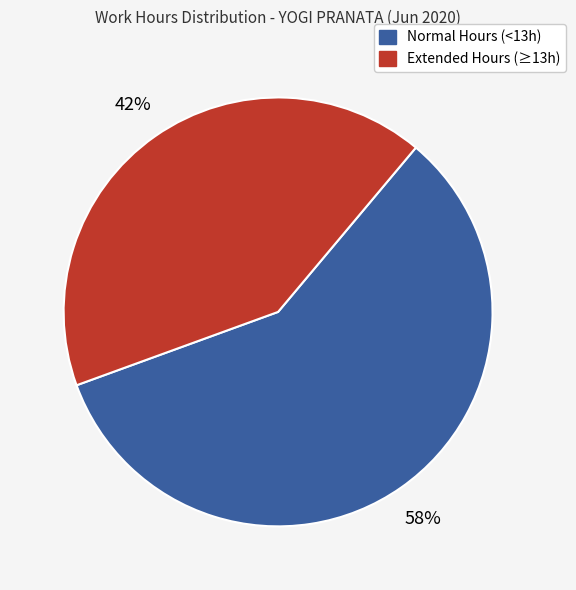

Does any single category account for the majority?

Yes